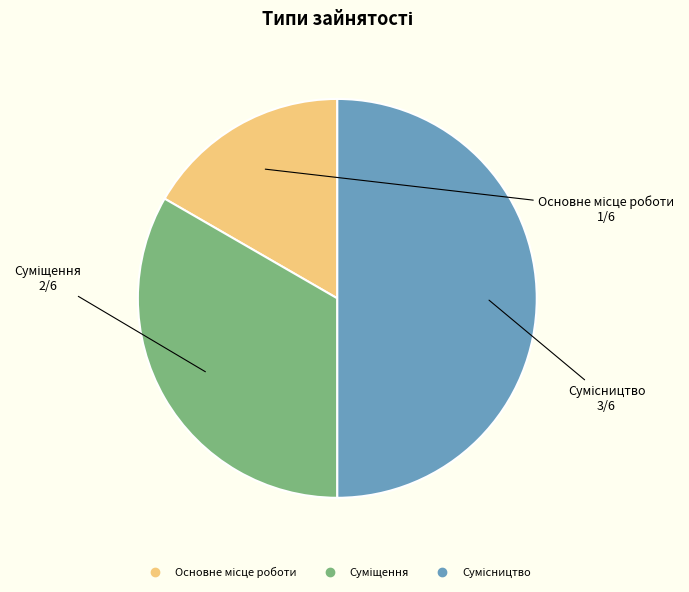

To the nearest percent, what is the average slice percentage?

33%